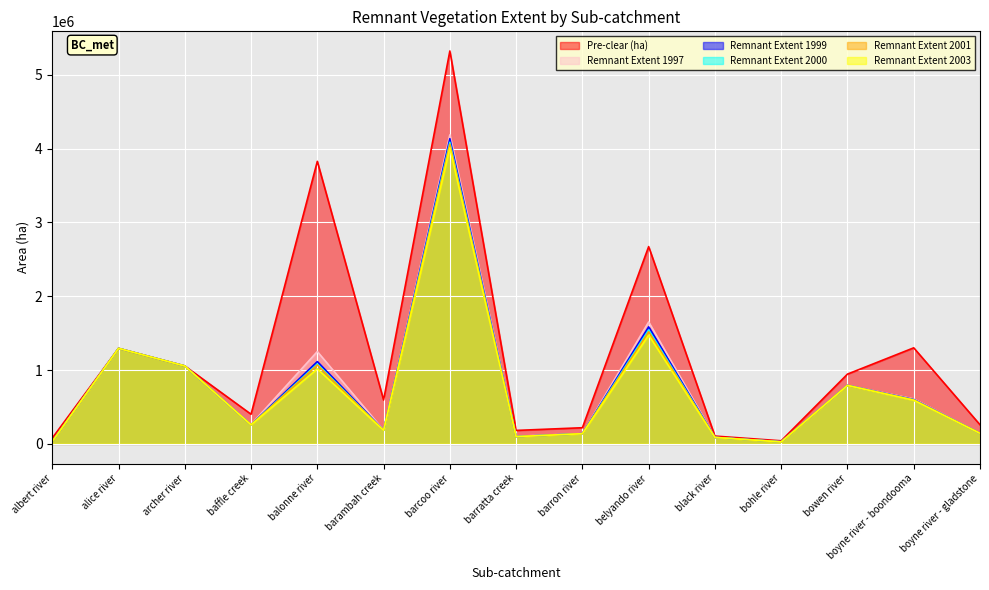

Count the number of categories in the chart.

15